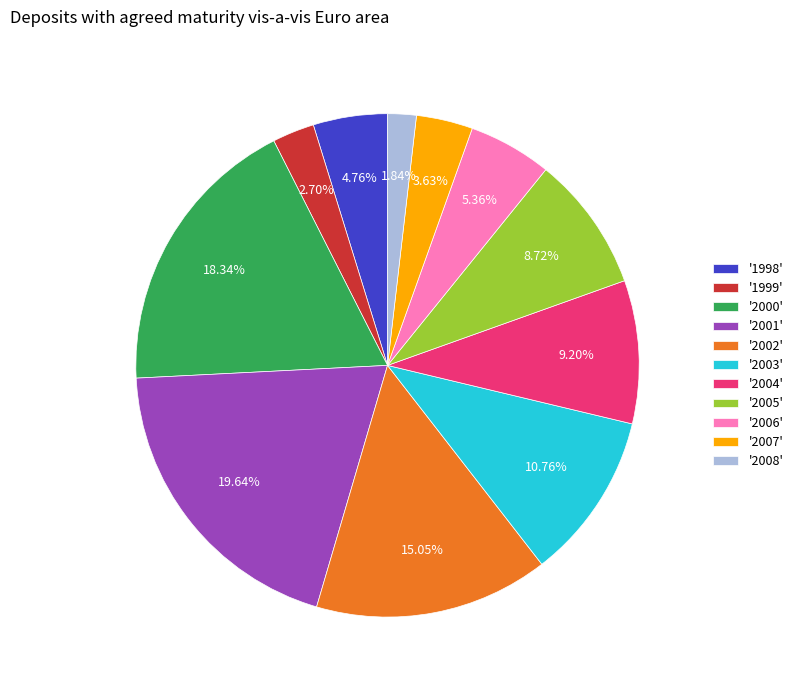

Does any single category account for the majority?

No